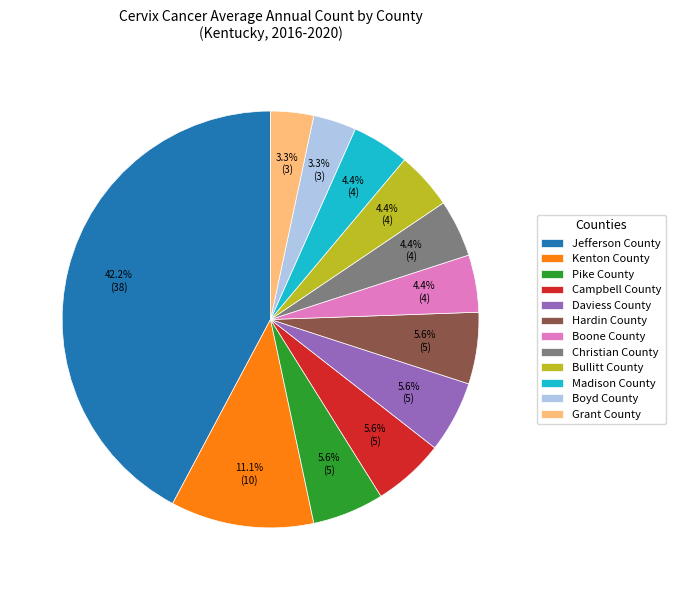

Which slice is the largest?

Jefferson County